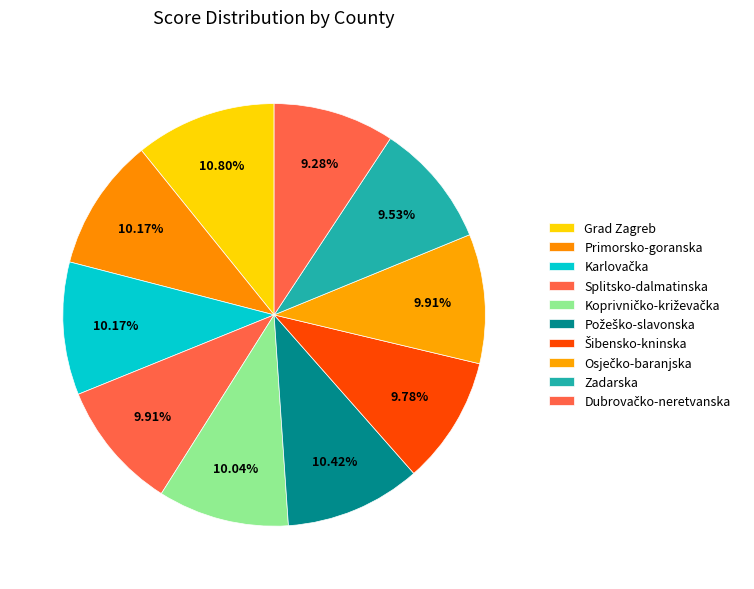

How many segments does this pie chart have?

10